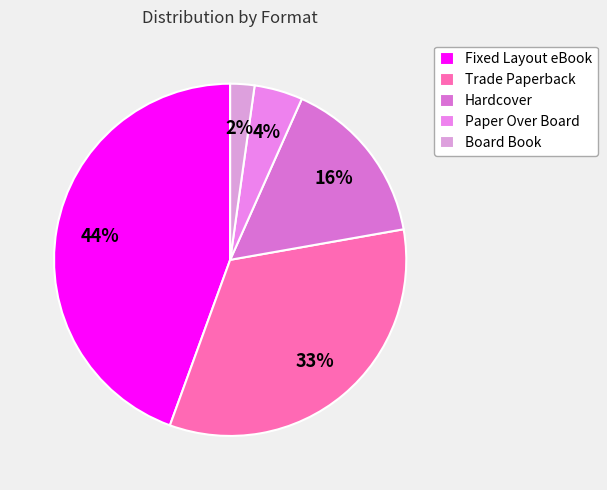

Do Hardcover and Board Book together represent more than half of the pie?

No